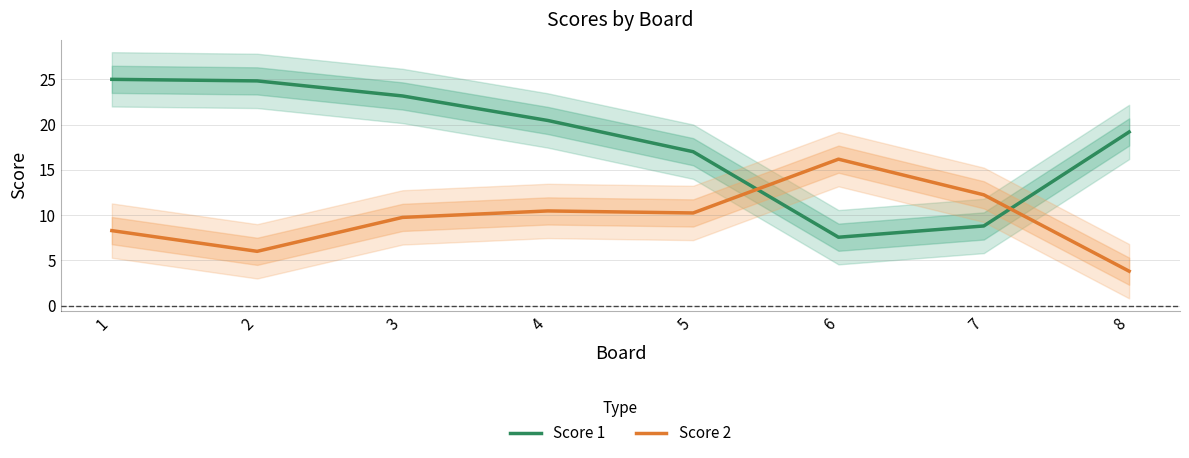

Which series has the widest spread of values?

Score 1